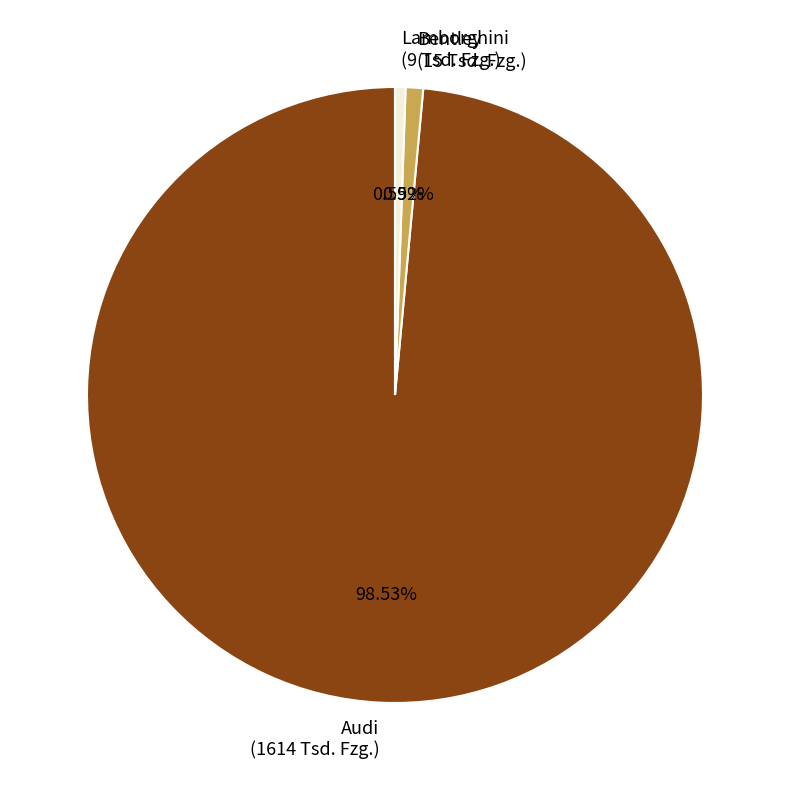

To the nearest percent, what portion does Bentley represent?

1%